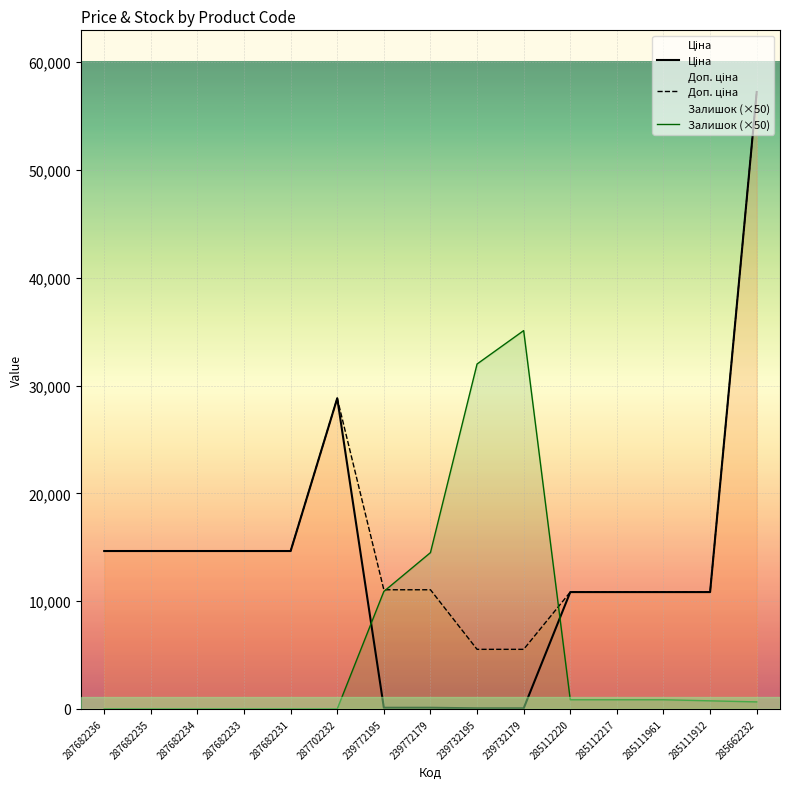

True or false: Ціна and Залишок (×50) intersect in this chart.

True